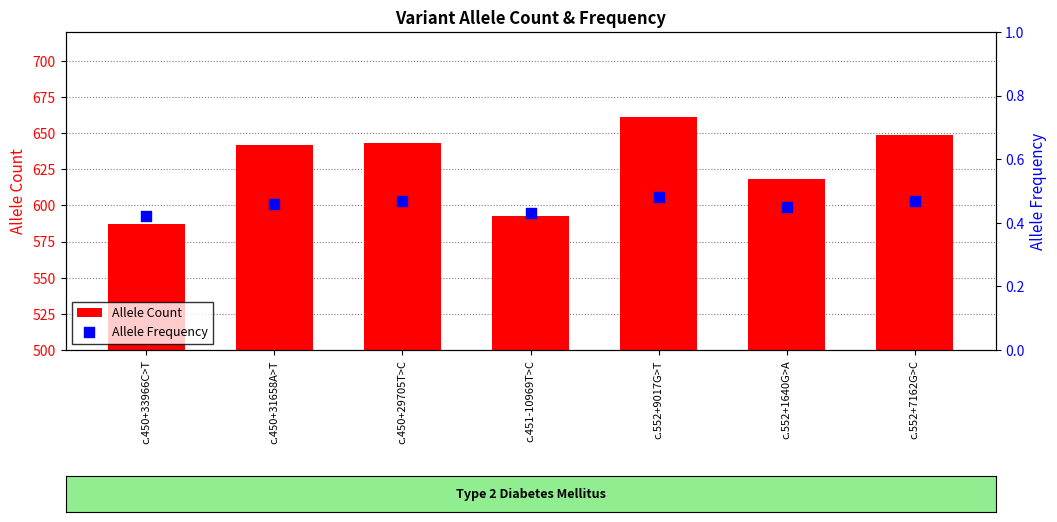

What are all the series names shown in the legend?

Allele Count, Allele Frequency